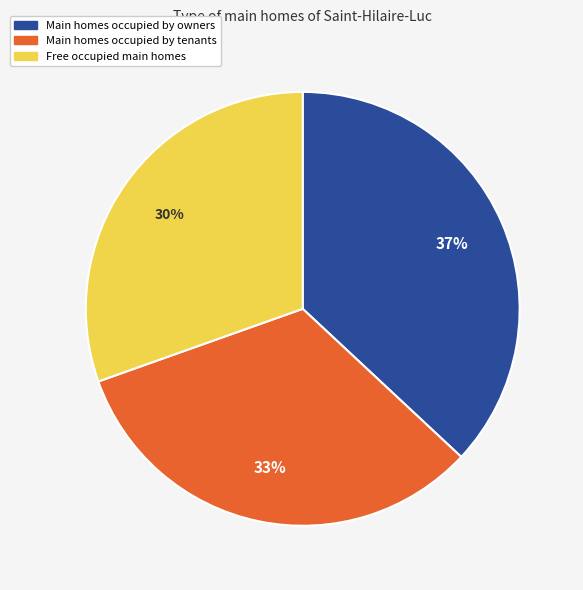

Does any single category account for the majority?

No